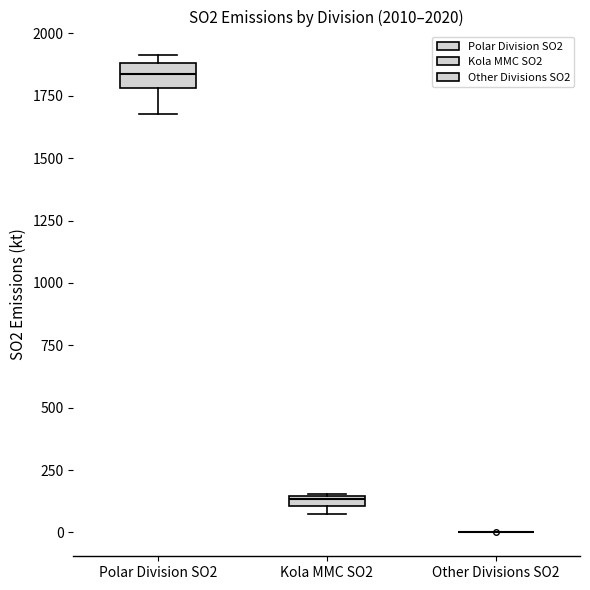

Which box is the tallest, from its lower edge to its upper edge?

Polar Division SO2